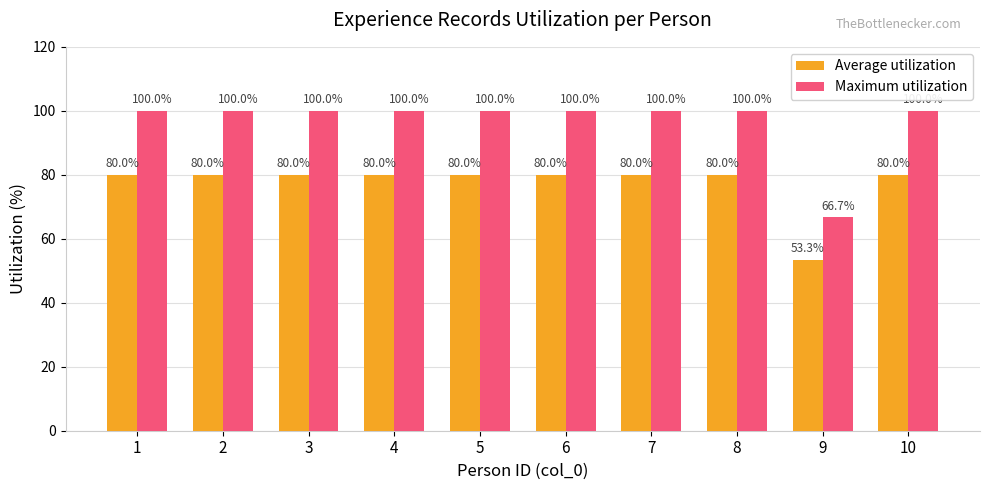

Is it true that Average utilization equals 93.4 at 9?

False